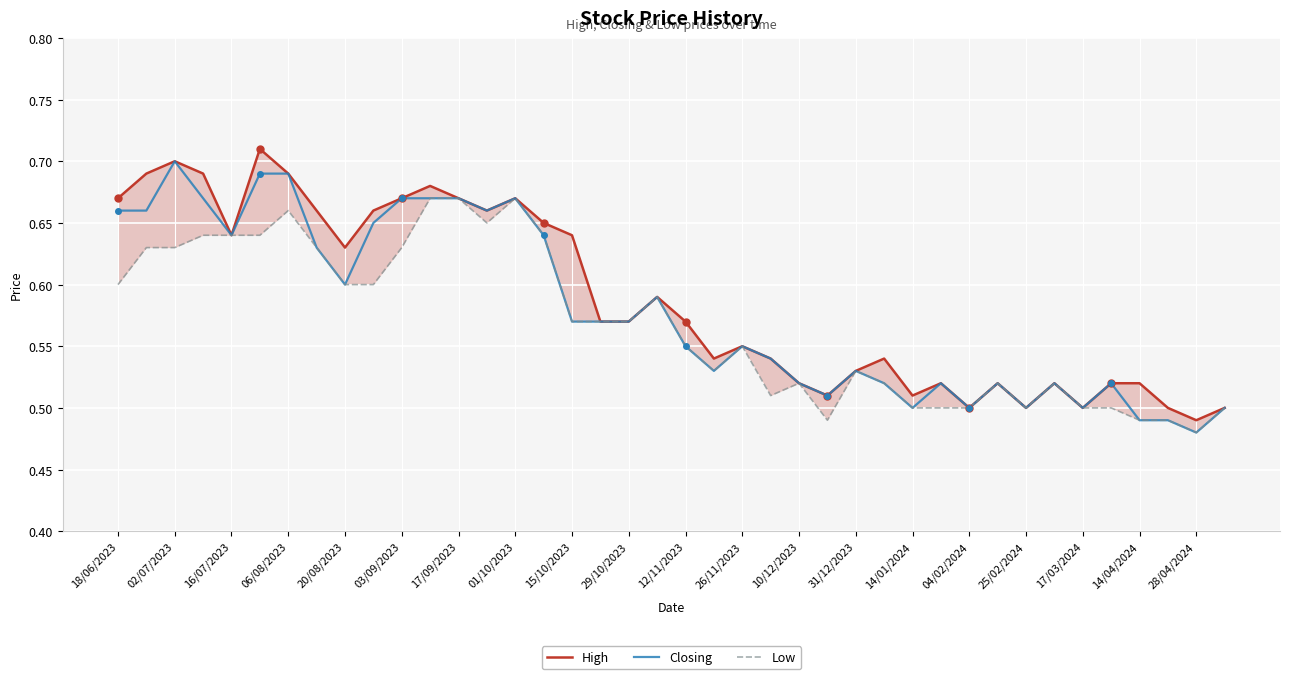

True or false: High and Low intersect in this chart.

False